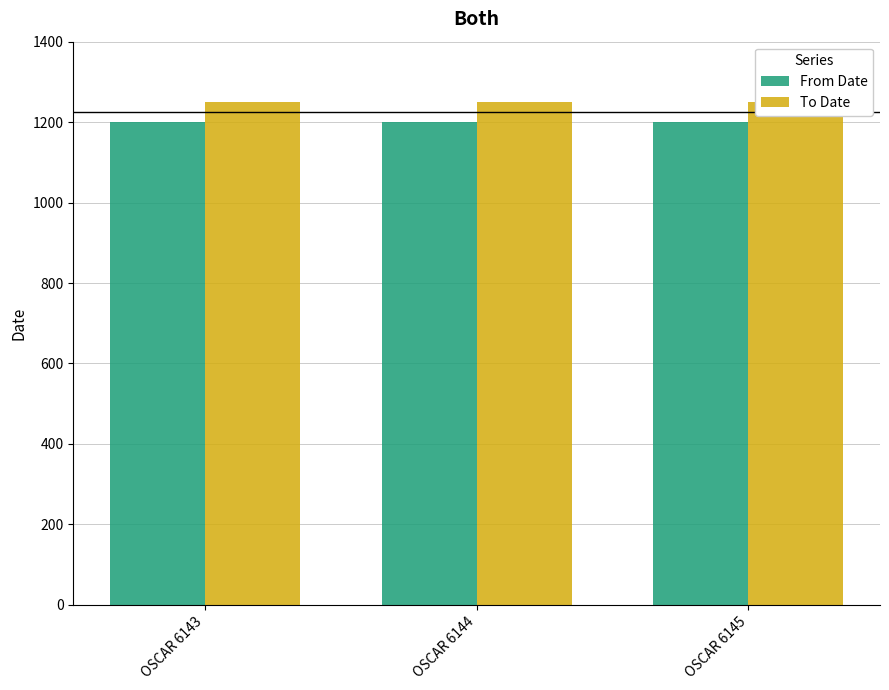

What is the value of the From Date bar at the 2nd from the left?

1200